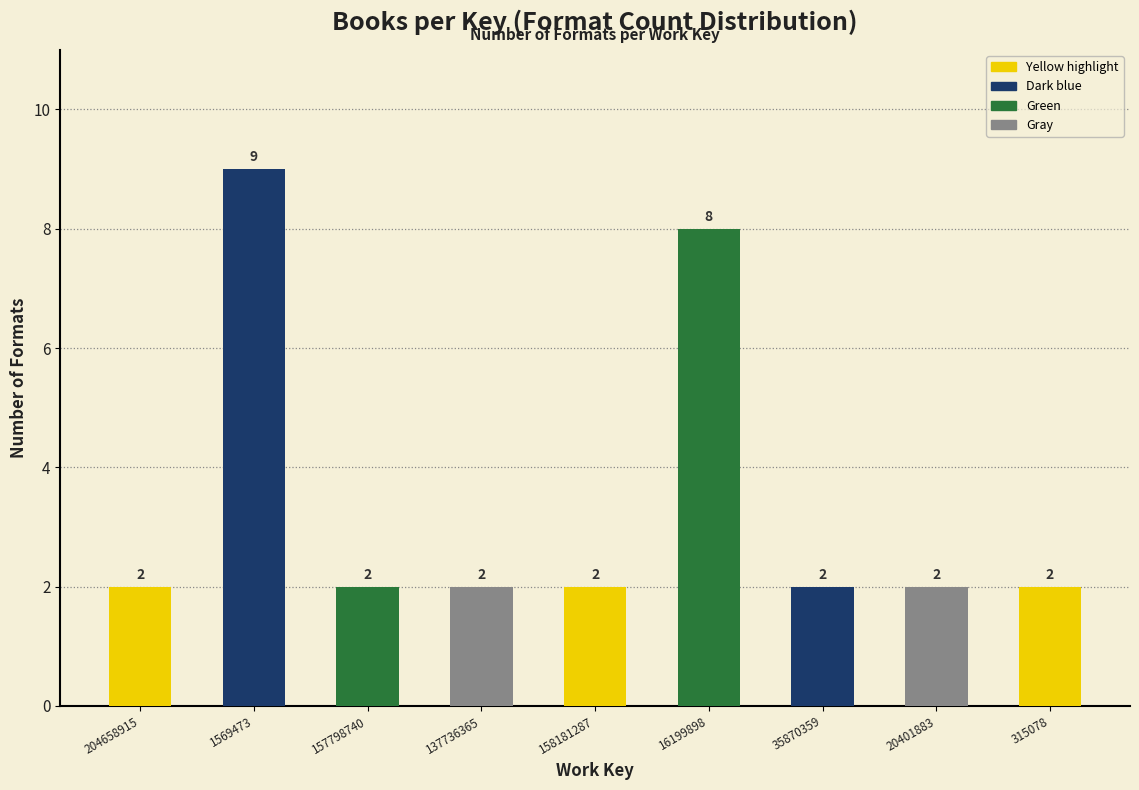

Reading right to left, list all the values displayed in this chart.

315078=2	20401883=2	35870359=2	16199898=8	158181287=2	137736365=2	157798740=2	1569473=9	204658915=2